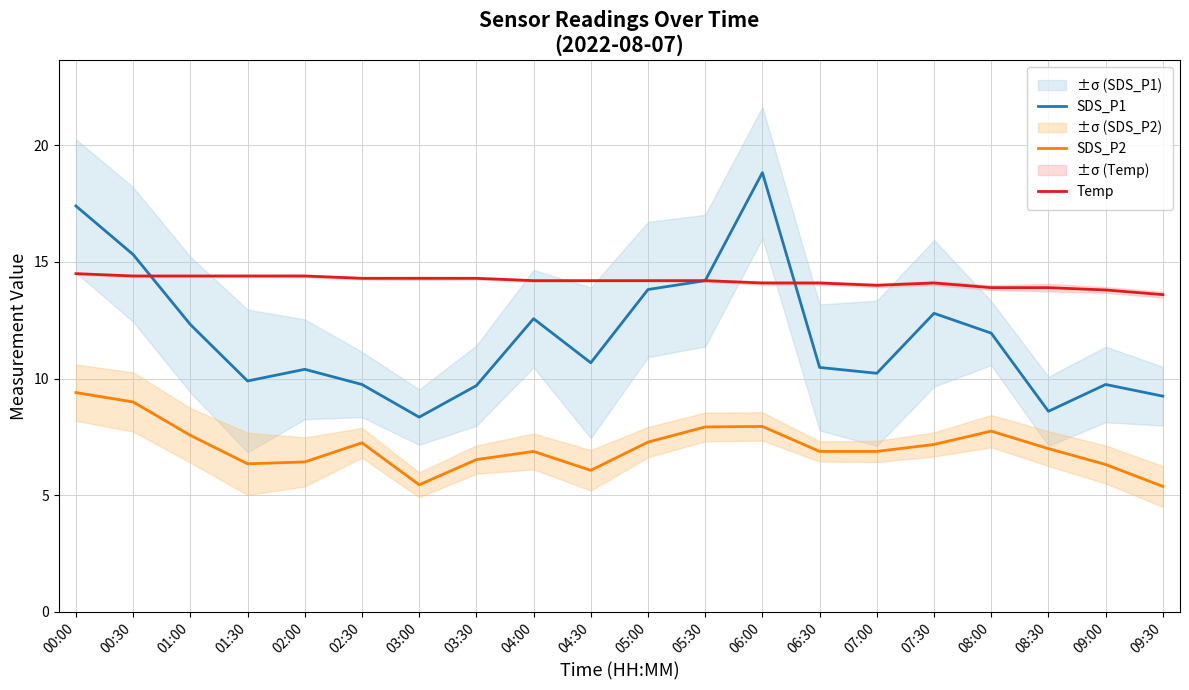

Is it true that SDS_P1 equals 2.4 at 01:30?

False